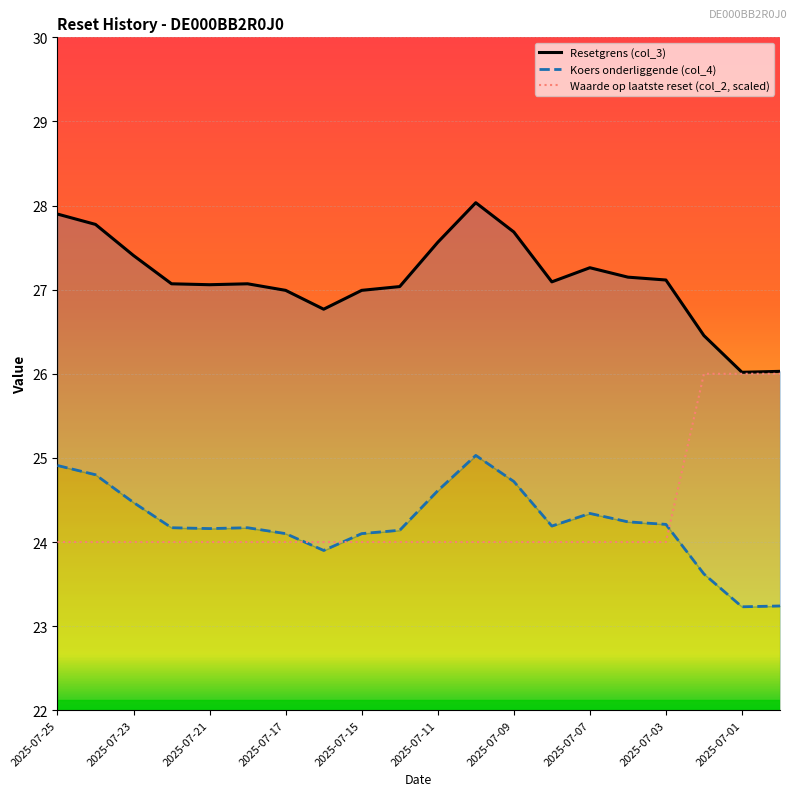

Reading left to right, extract all data points from this chart.

Resetgrens (col_3): 27.9	27.8	27.4	27.1	27.1	27.1	27.0	26.8	27.0	27.0	27.6	28.0	27.7	27.1	27.3	27.1	27.1	26.5	26.0	26.0
Koers onderliggende (col_4): 24.9	24.8	24.5	24.2	24.2	24.2	24.1	23.9	24.1	24.1	24.6	25.0	24.7	24.2	24.3	24.2	24.2	23.6	23.2	23.2
Waarde op laatste reset (col_2): 24.0	24.0	24.0	24.0	24.0	24.0	24.0	24.0	24.0	24.0	24.0	24.0	24.0	24.0	24.0	24.0	24.0	26.0	26.0	26.0